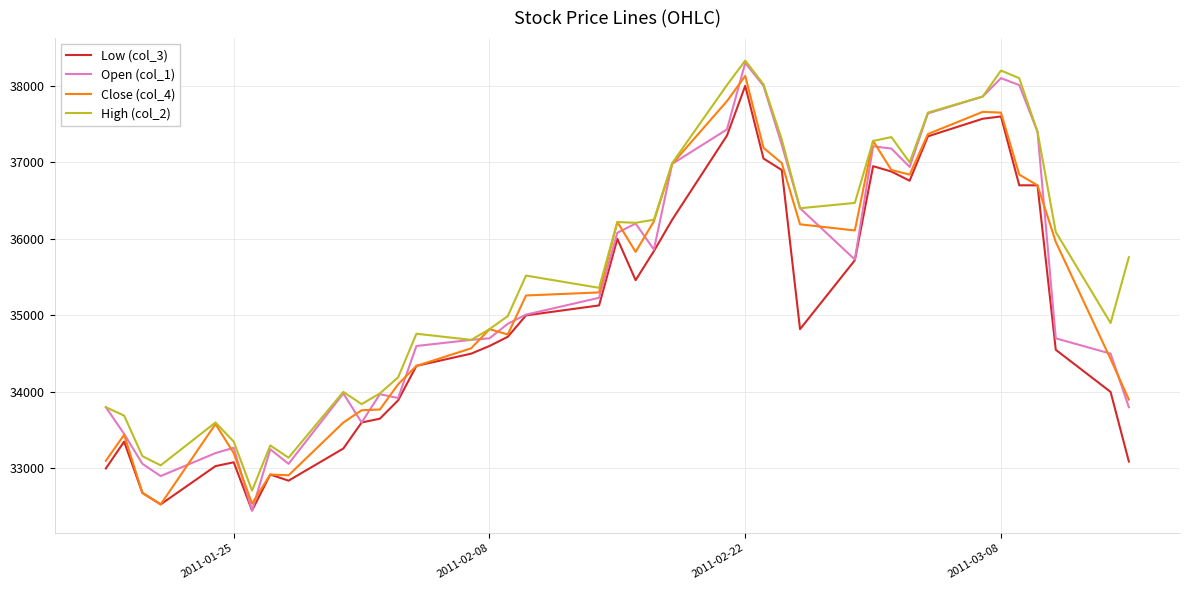

At how many categories does at least one series exceed 35669?

20